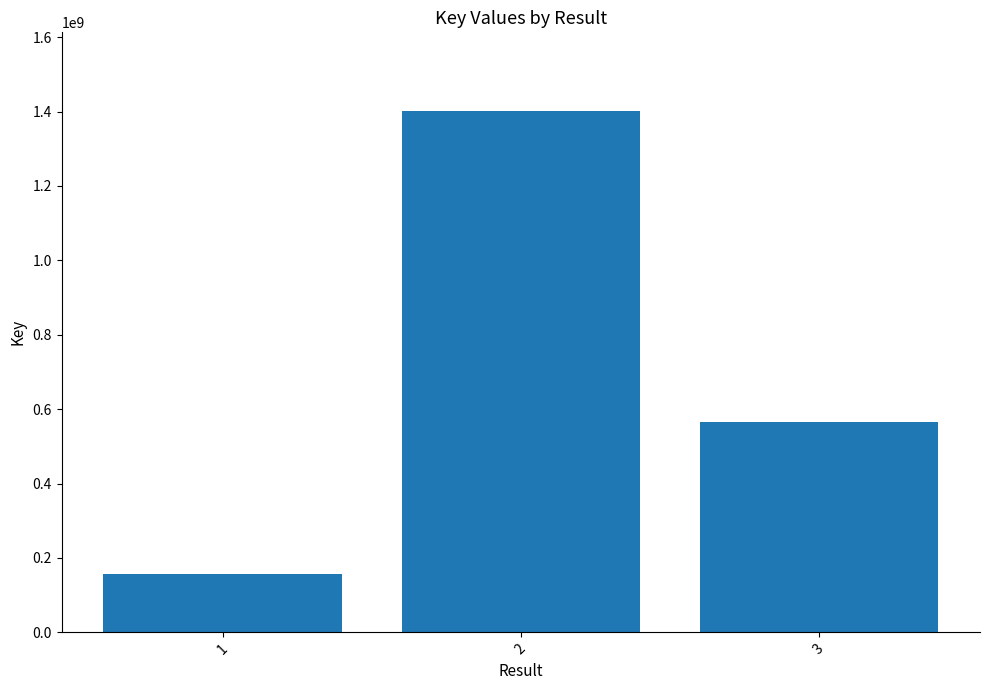

How many data points are less than 564254752?

1